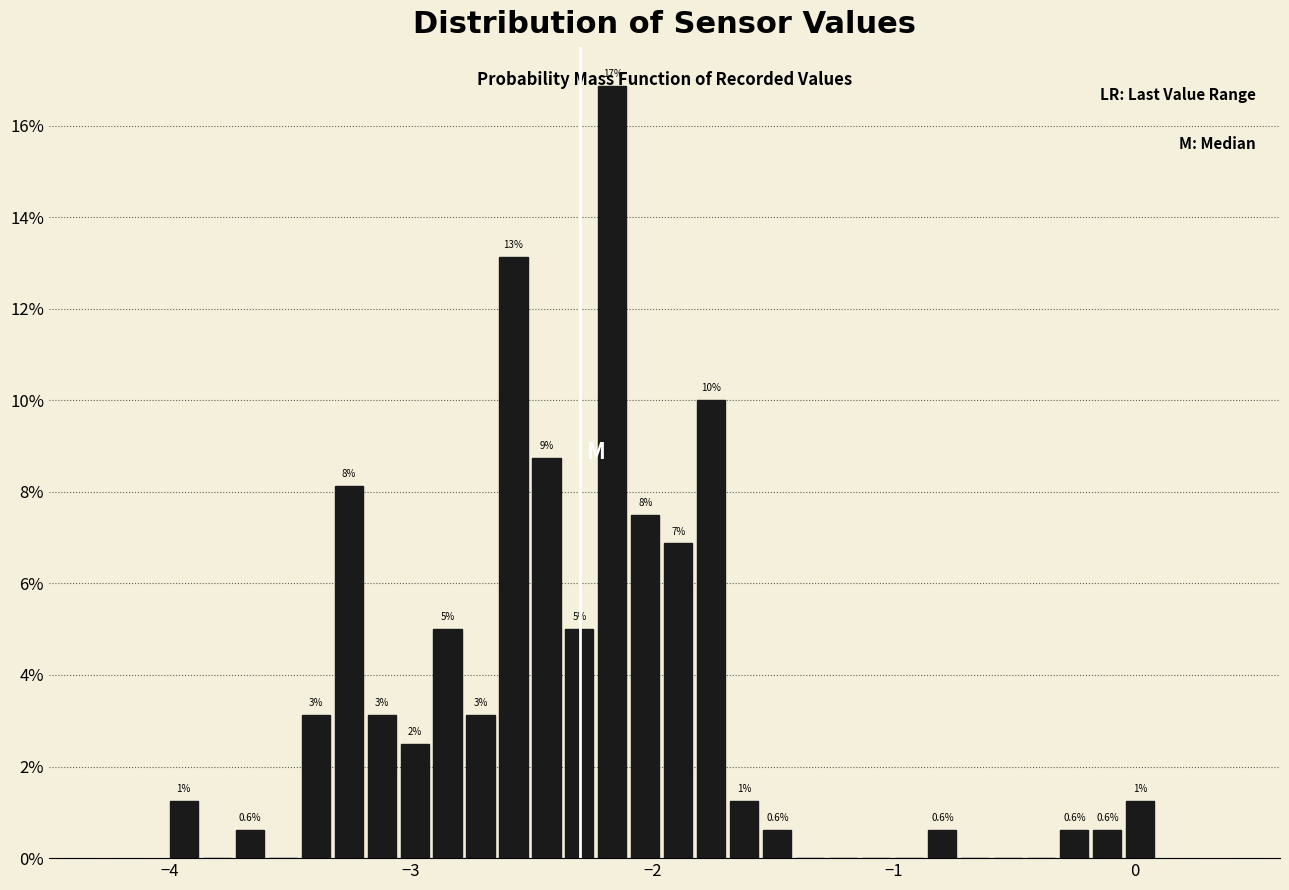

Around what value on the x-axis is the tallest bar? Give the approximate position of its centre, as read against the axis.

-2.2